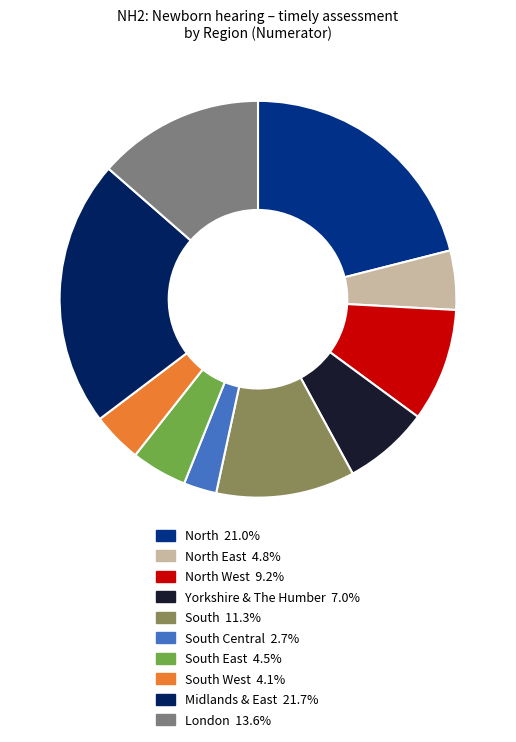

Is the sum of Yorkshire & The Humber 7.0% and South West 4.1% greater than half?

No